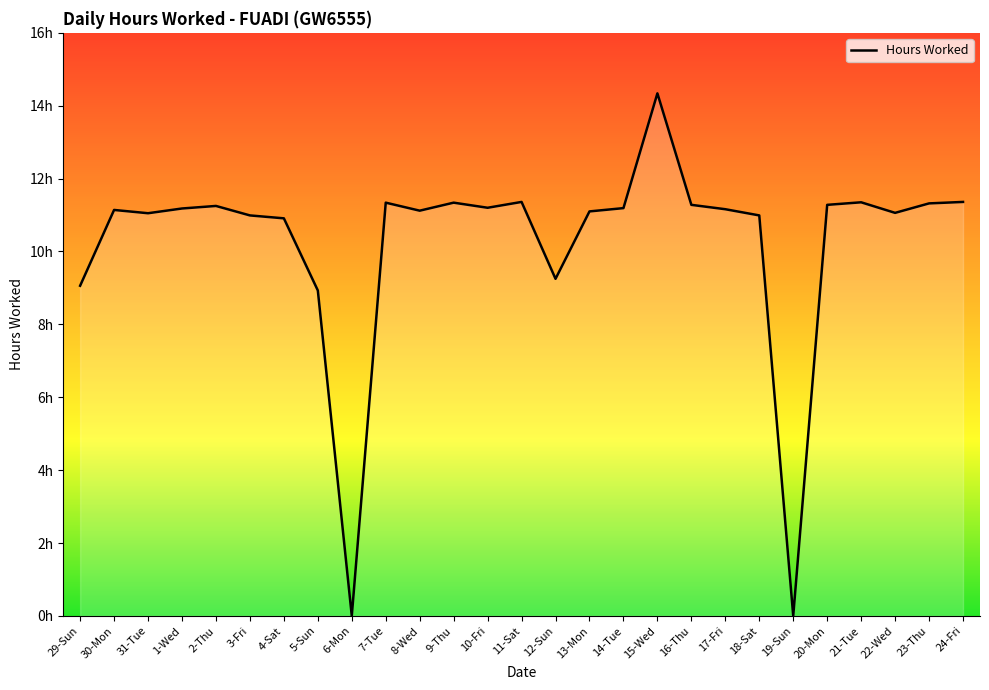

What is the change in value from 5-Sun to 18-Sat?

+2.1